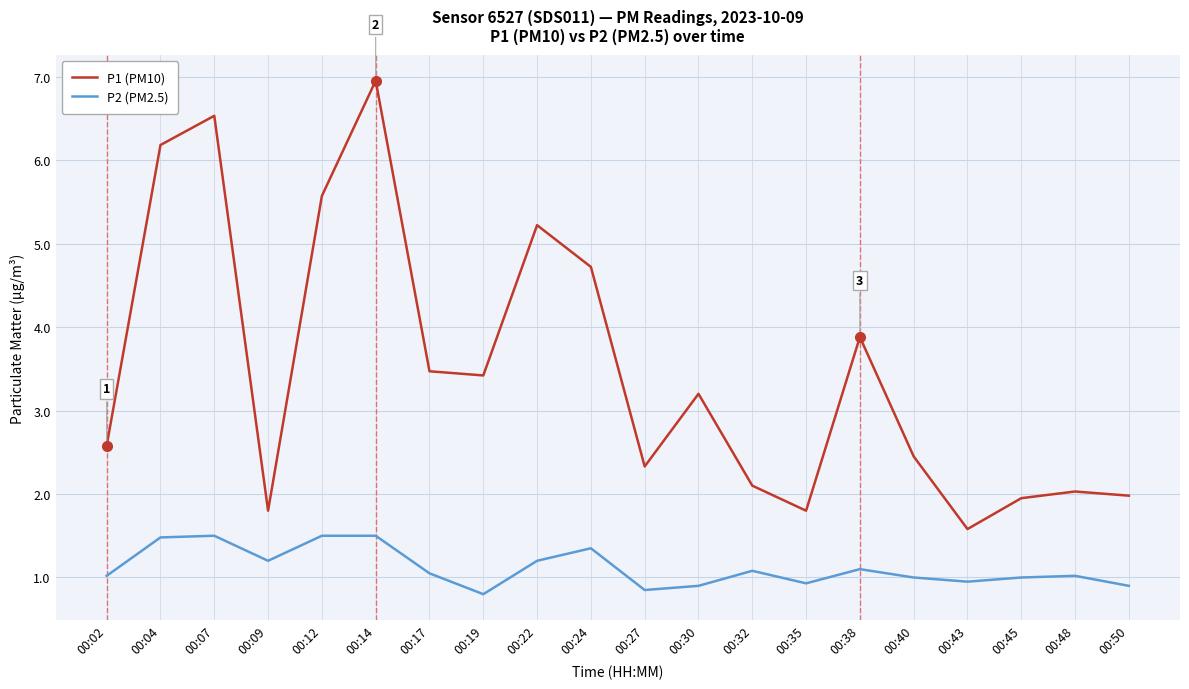

Which series has the widest spread of values?

P1 (PM10)